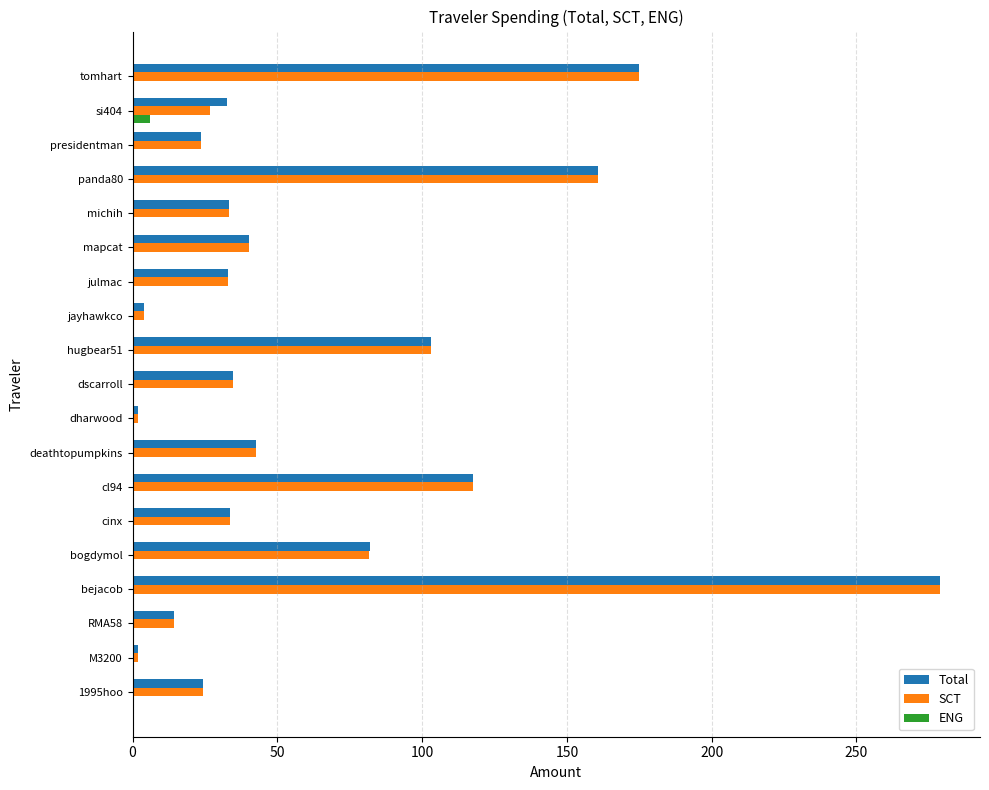

What are all the series names shown in the legend?

Total, SCT, ENG